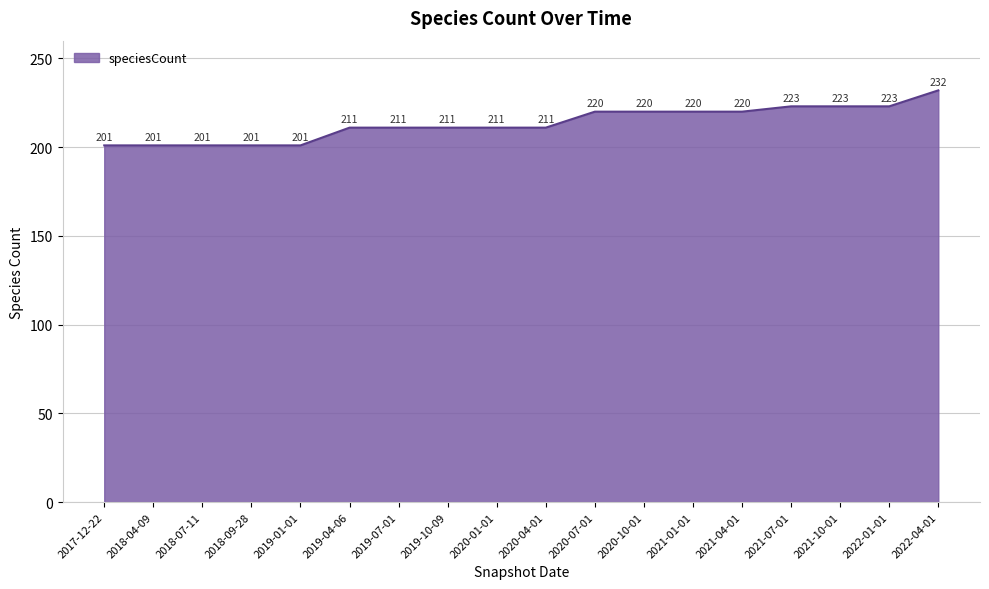

At which category does the chart reach its peak across all series?

2022-04-01